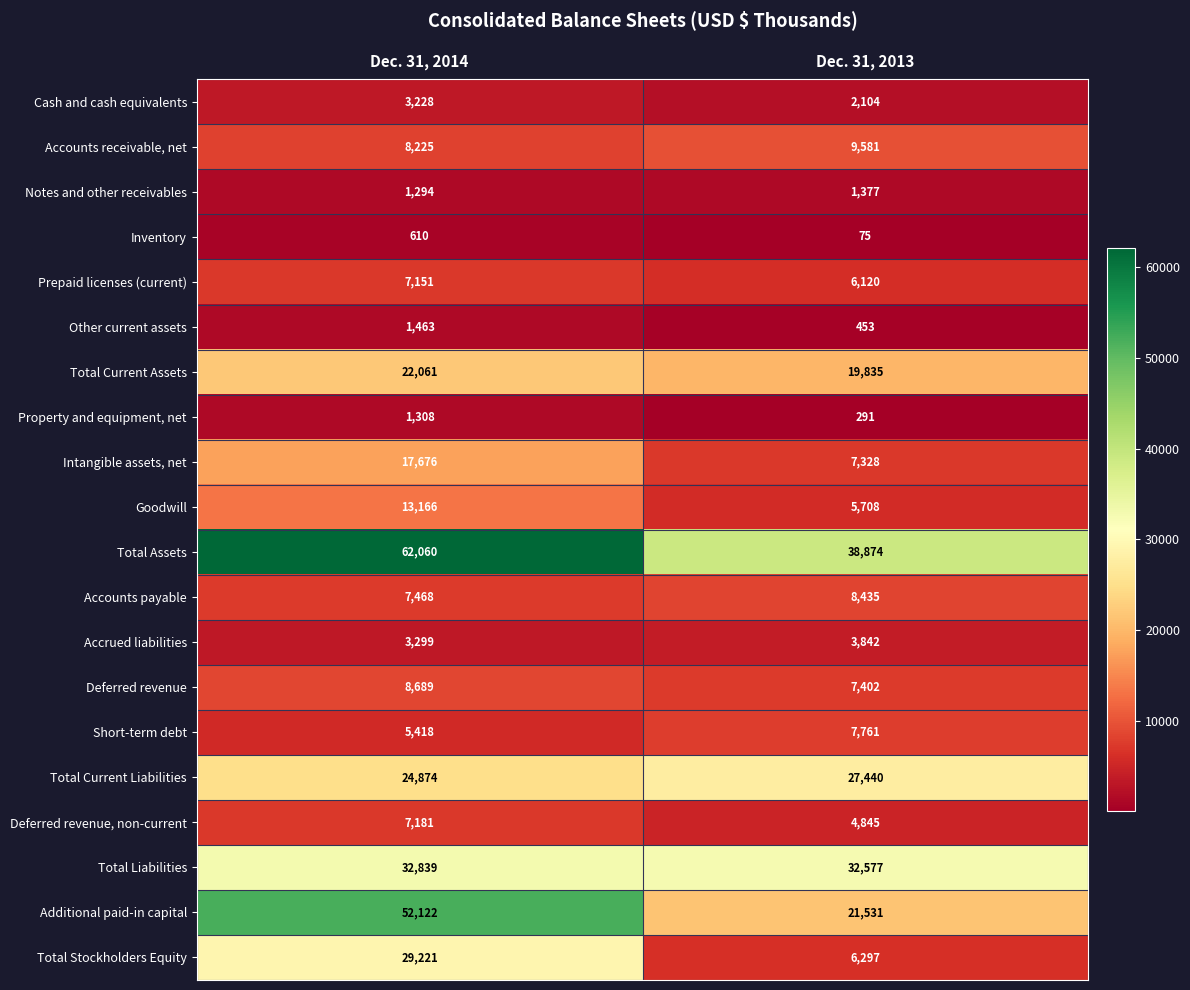

Which series has the largest total across all categories?

Total Assets